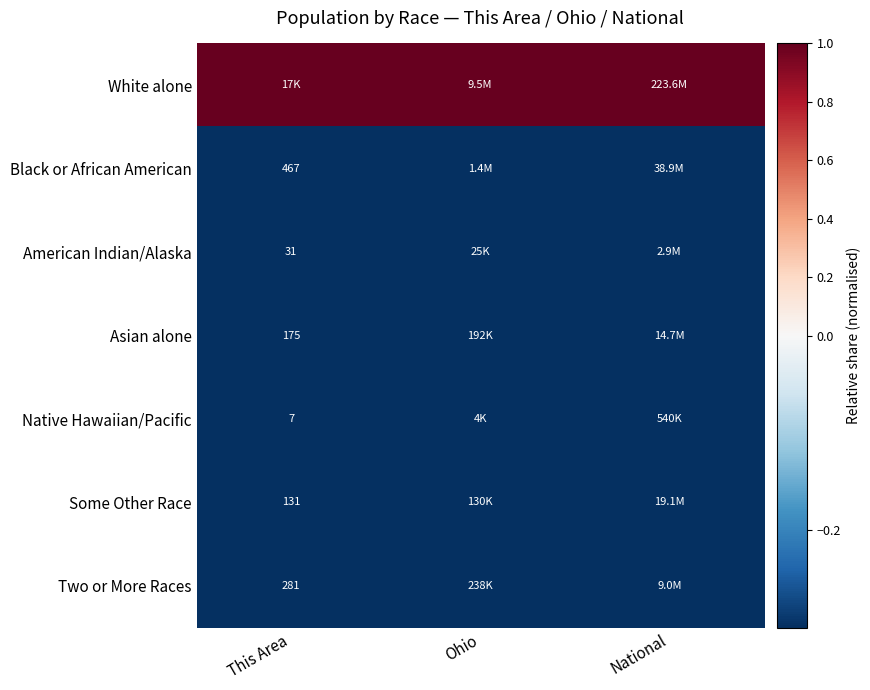

The Some Other Race series shows -0.4 at This Area. True or false?

False